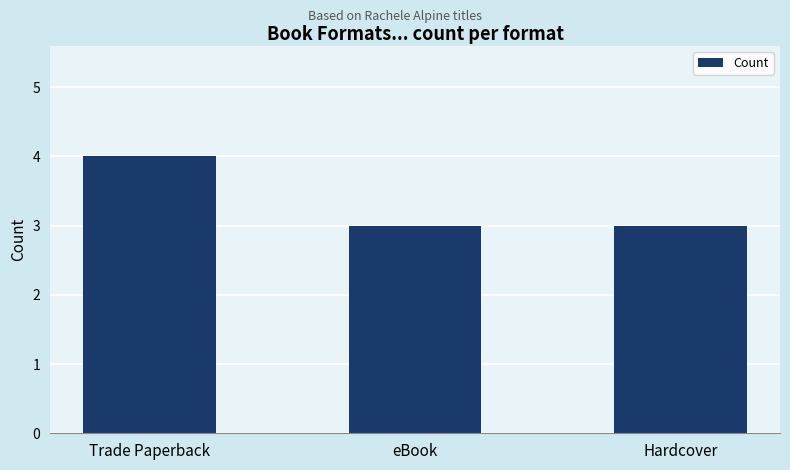

Count the number of data series in this chart.

1